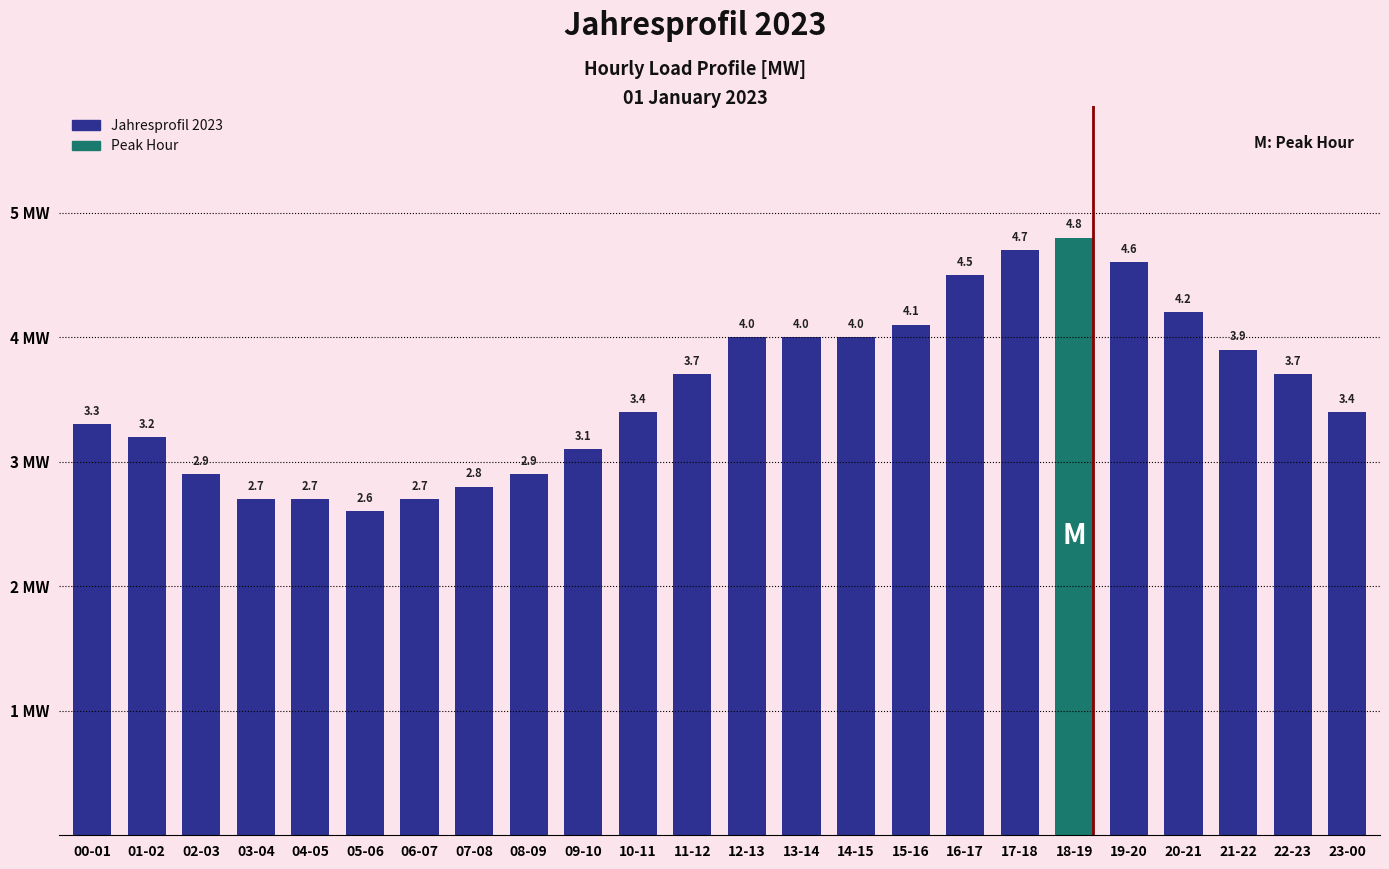

What is the value of the 22nd bar from the left?

3.9